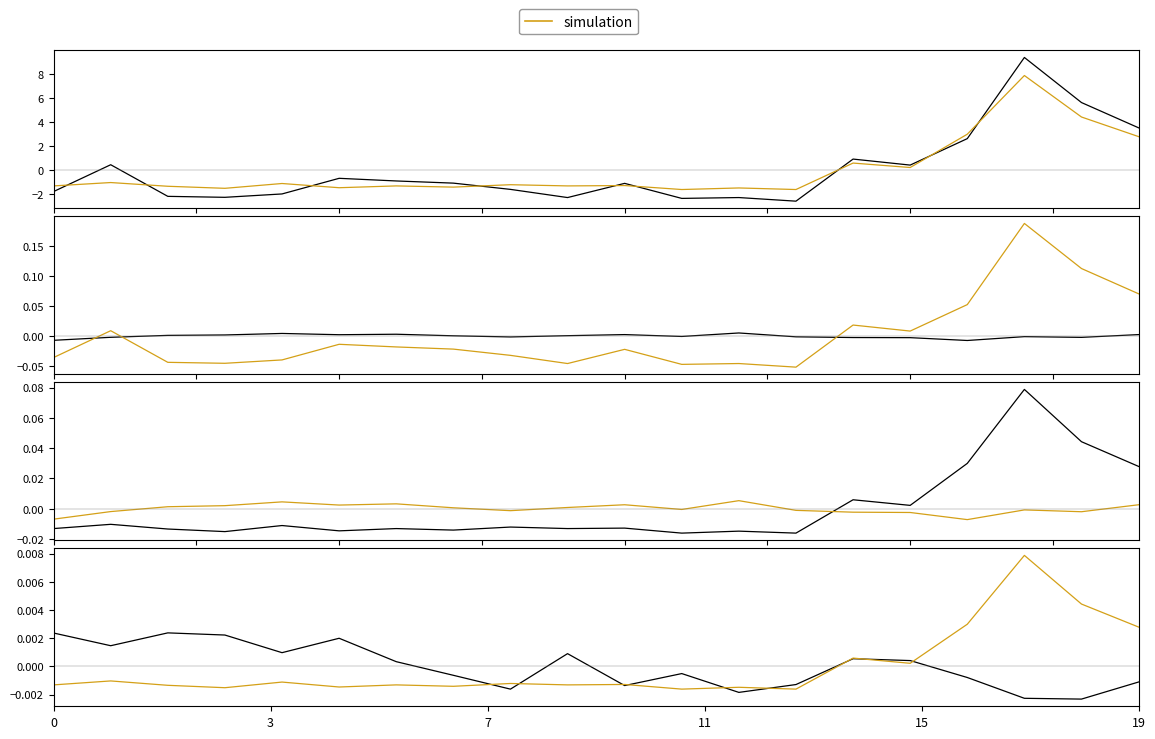

List the series in order of their peak value, highest first.

simulation, observed